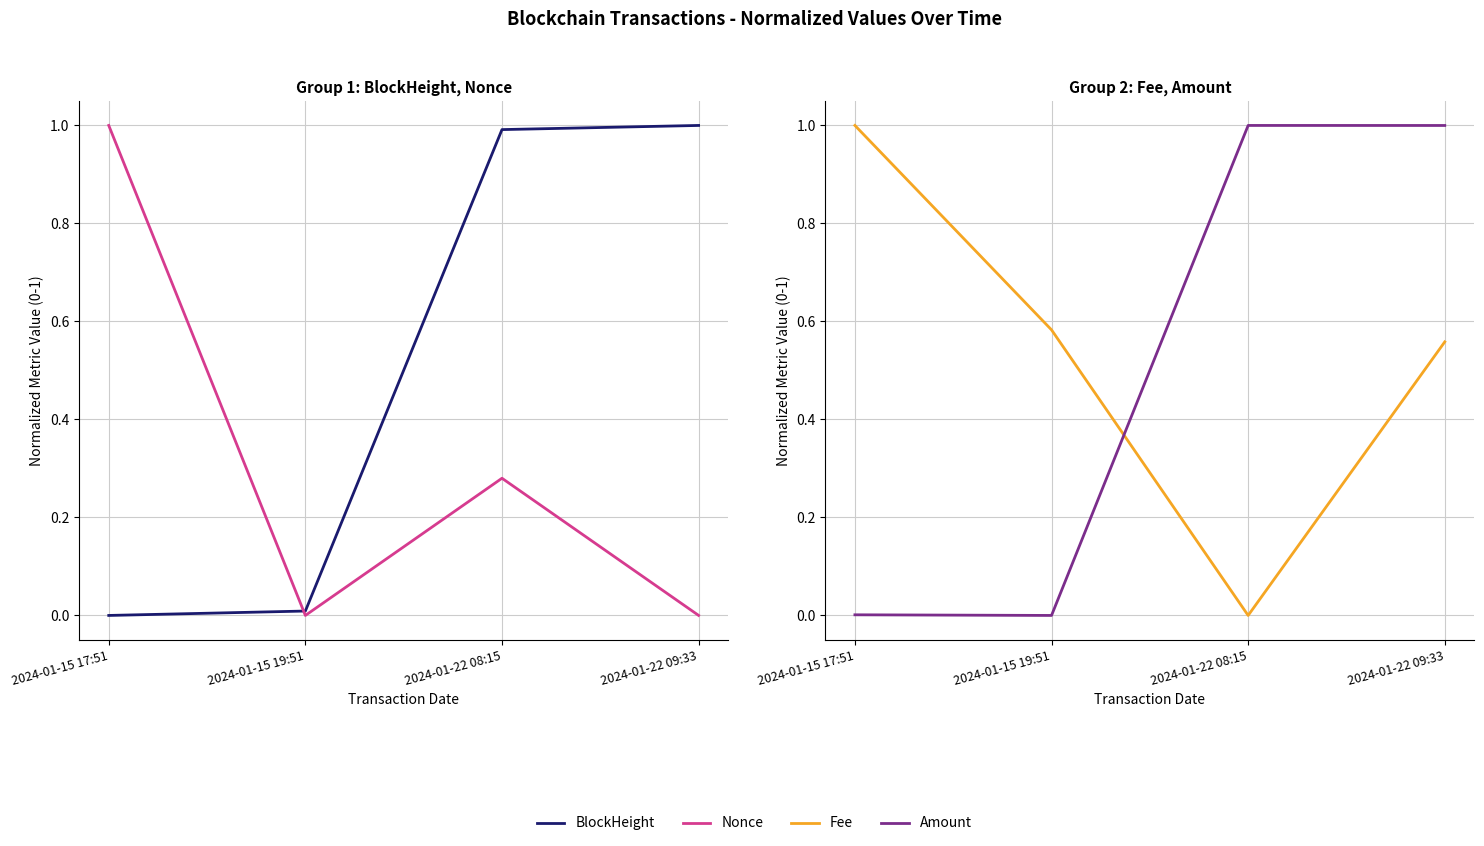

How many lines are shown in the chart?

4